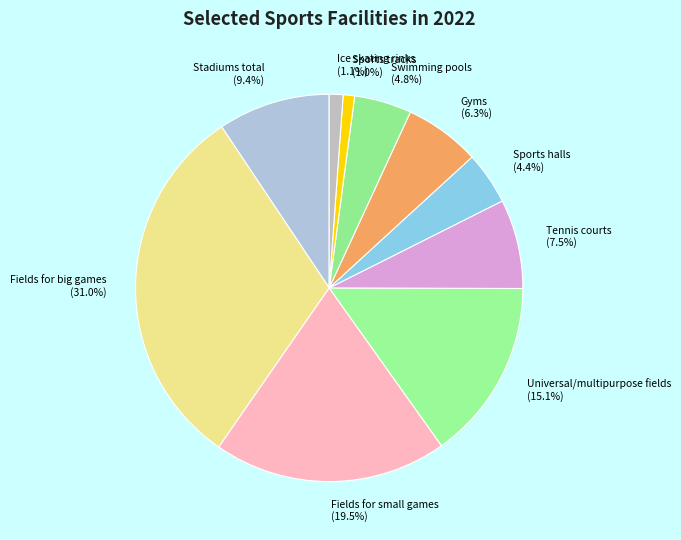

Do Fields for small games and Sports halls together represent more than half of the pie?

No